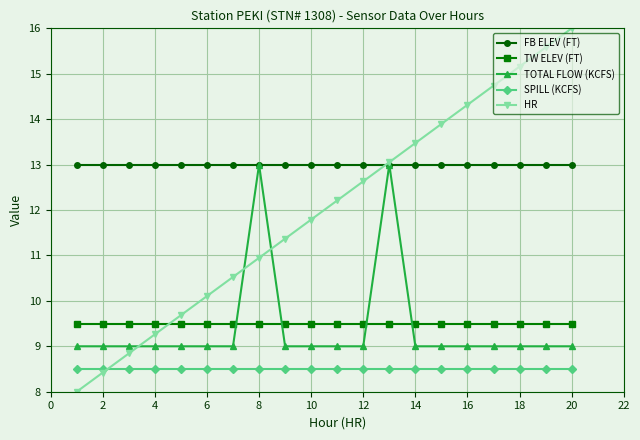

Which series has the largest total across all categories?

FB ELEV (FT)